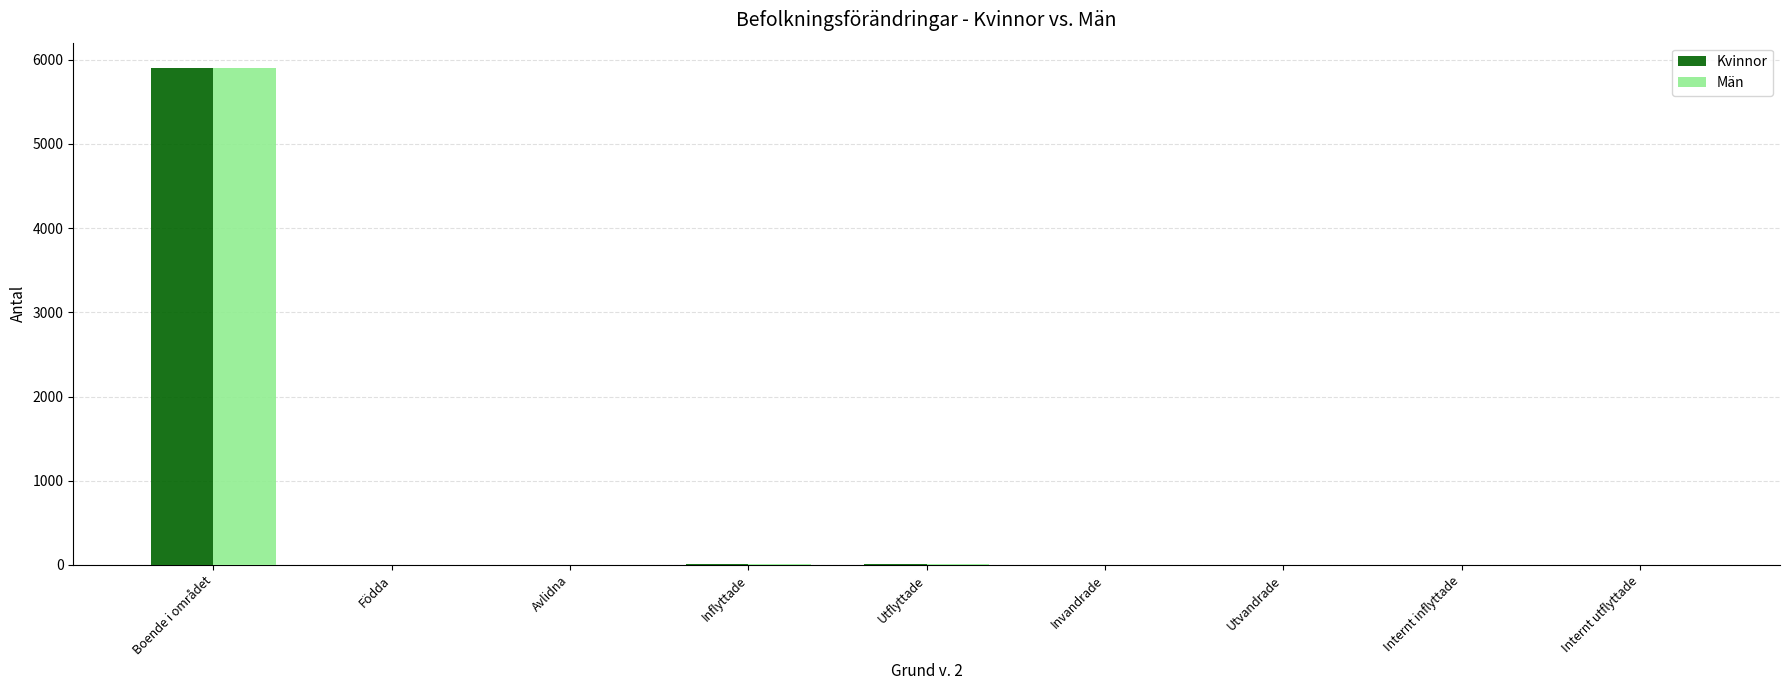

The value of Män at Utvandrade is 1. True or false?

True